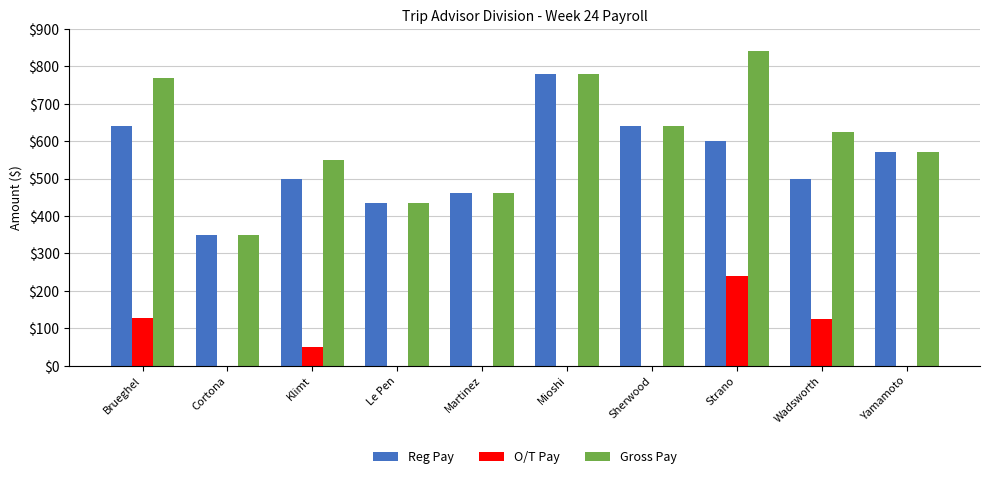

Read the Gross Pay value at Wadsworth.

625.0